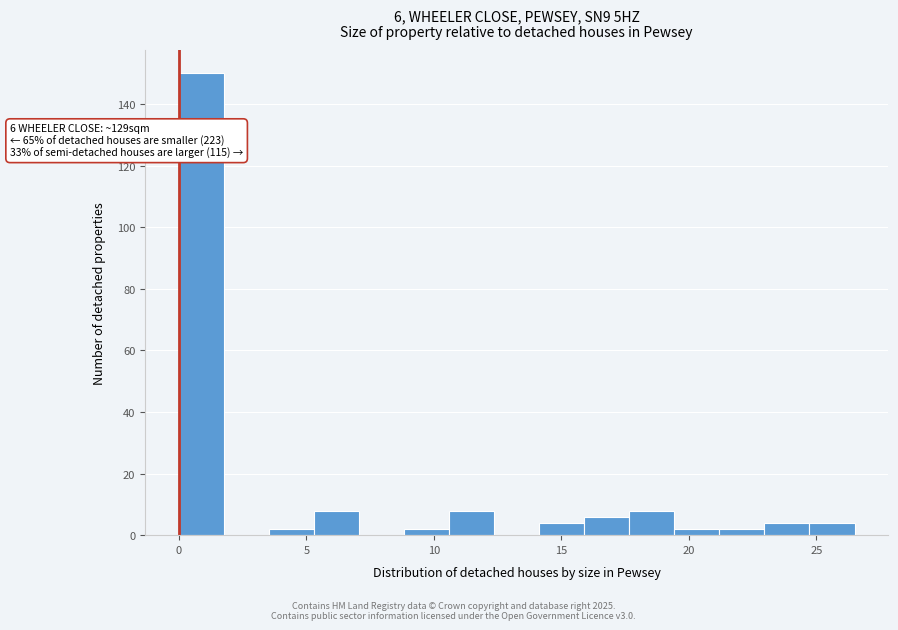

Read against the x-axis, roughly where is the centre of the tallest bar?

1.0